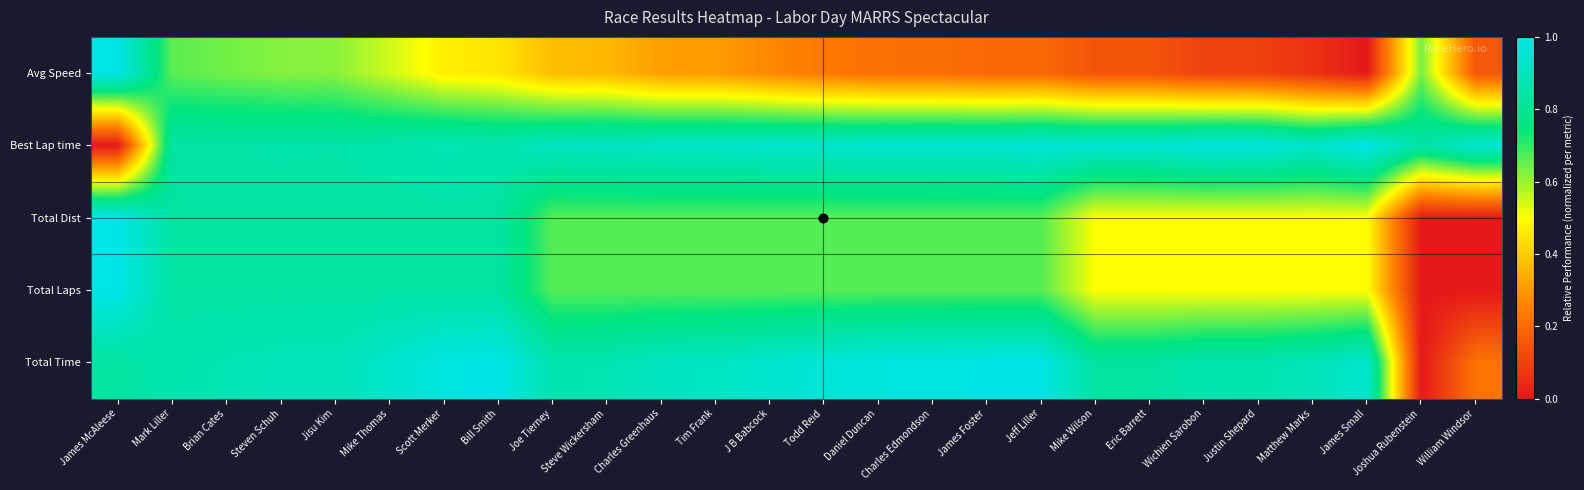

Reading right to left, extract all data points from this chart.

Avg Speed: William Windsor=0.2	Joshua Rubenstein=0.6	James Small=0.0	Matthew Marks=0.1	Justin Shepard=0.1	Wichien Sarobon=0.1	Eric Barrett=0.1	Mike Wilson=0.1	Jeff Liller=0.2	James Foster=0.2	Charles Edmondson=0.2	Daniel Duncan=0.2	Todd Reid=0.2	J B Babcock=0.3	Tim Frank=0.3	Charles Greenhaus=0.3	Steve Wickersham=0.4	Joe Tierney=0.4	Bill Smith=0.5	Scott Merker=0.5	Mike Thomas=0.5	Jisu Kim=0.6	Steven Schuh=0.6	Brian Cates=0.6	Mark Liller=0.7	James McAleese=1.0
Best Lap time: William Windsor=1.0	Joshua Rubenstein=0.8	James Small=1.0	Matthew Marks=0.9	Justin Shepard=1.0	Wichien Sarobon=1.0	Eric Barrett=0.9	Mike Wilson=0.9	Jeff Liller=1.0	James Foster=0.9	Charles Edmondson=0.9	Daniel Duncan=0.9	Todd Reid=0.9	J B Babcock=0.9	Tim Frank=0.9	Charles Greenhaus=0.9	Steve Wickersham=0.9	Joe Tierney=0.9	Bill Smith=0.9	Scott Merker=0.9	Mike Thomas=0.9	Jisu Kim=0.8	Steven Schuh=0.9	Brian Cates=0.8	Mark Liller=0.8	James McAleese=0.0
Total Dist: William Windsor=0.0	Joshua Rubenstein=0.0	James Small=0.5	Matthew Marks=0.5	Justin Shepard=0.5	Wichien Sarobon=0.5	Eric Barrett=0.5	Mike Wilson=0.5	Jeff Liller=0.7	James Foster=0.7	Charles Edmondson=0.7	Daniel Duncan=0.7	Todd Reid=0.7	J B Babcock=0.7	Tim Frank=0.7	Charles Greenhaus=0.7	Steve Wickersham=0.7	Joe Tierney=0.7	Bill Smith=0.8	Scott Merker=0.8	Mike Thomas=0.8	Jisu Kim=0.8	Steven Schuh=0.8	Brian Cates=0.8	Mark Liller=0.8	James McAleese=1.0
Total Laps: William Windsor=0.0	Joshua Rubenstein=0.0	James Small=0.5	Matthew Marks=0.5	Justin Shepard=0.5	Wichien Sarobon=0.5	Eric Barrett=0.5	Mike Wilson=0.5	Jeff Liller=0.7	James Foster=0.7	Charles Edmondson=0.7	Daniel Duncan=0.7	Todd Reid=0.7	J B Babcock=0.7	Tim Frank=0.7	Charles Greenhaus=0.7	Steve Wickersham=0.7	Joe Tierney=0.7	Bill Smith=0.8	Scott Merker=0.8	Mike Thomas=0.8	Jisu Kim=0.8	Steven Schuh=0.8	Brian Cates=0.8	Mark Liller=0.8	James McAleese=1.0
Total Time: William Windsor=0.2	Joshua Rubenstein=0.0	James Small=0.9	Matthew Marks=0.9	Justin Shepard=0.9	Wichien Sarobon=0.9	Eric Barrett=0.8	Mike Wilson=0.8	Jeff Liller=1.0	James Foster=1.0	Charles Edmondson=1.0	Daniel Duncan=1.0	Todd Reid=1.0	J B Babcock=0.9	Tim Frank=0.9	Charles Greenhaus=0.9	Steve Wickersham=0.9	Joe Tierney=0.9	Bill Smith=1.0	Scott Merker=1.0	Mike Thomas=0.9	Jisu Kim=0.9	Steven Schuh=0.9	Brian Cates=0.9	Mark Liller=0.9	James McAleese=0.8